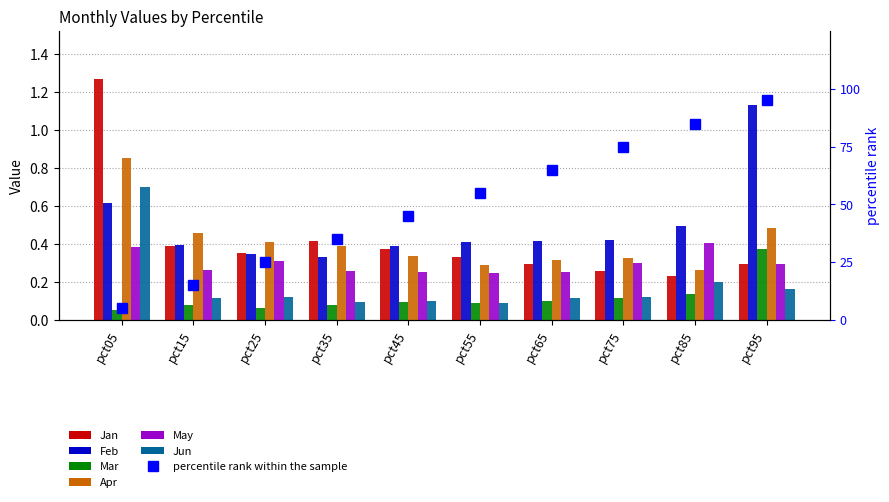

List the series in order of their peak value, highest first.

Jan, Feb, Apr, Jun, May, Mar